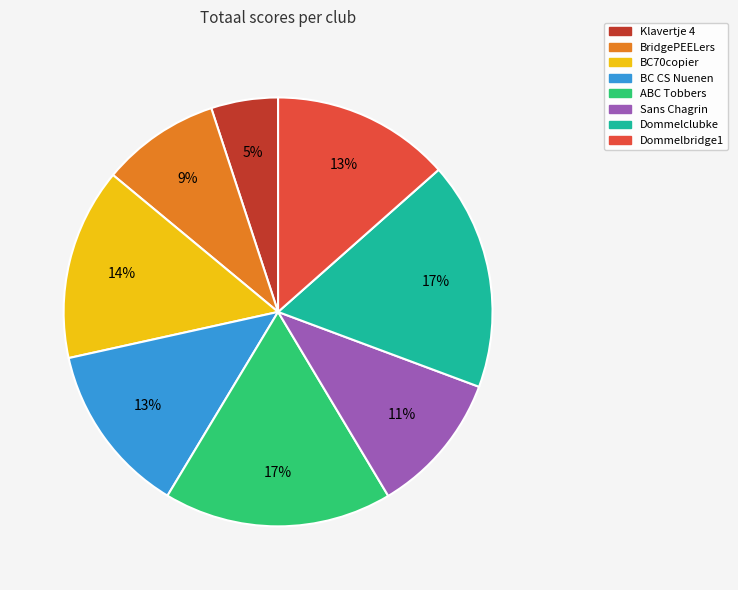

What is the ratio of the value at BridgePEELers to the value at Klavertje 4?

1.8